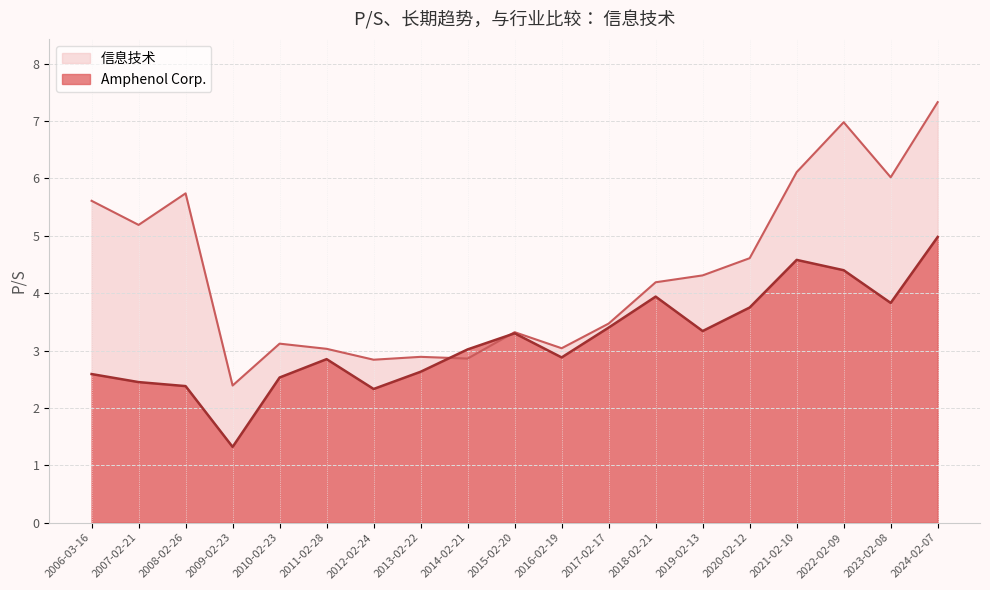

Is the value of Amphenol Corp. at 2016-02-19 greater than the value of 信息技术 at 2006-03-16?

No